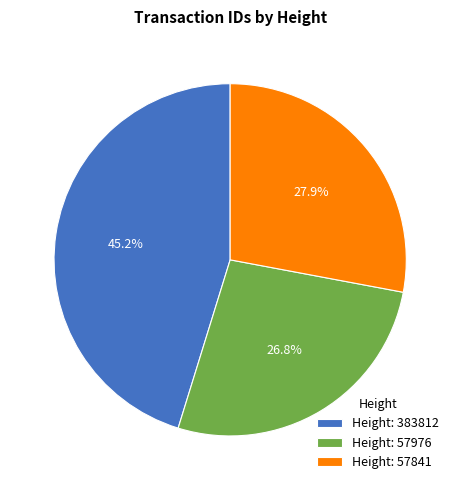

How many segments does this pie chart have?

3